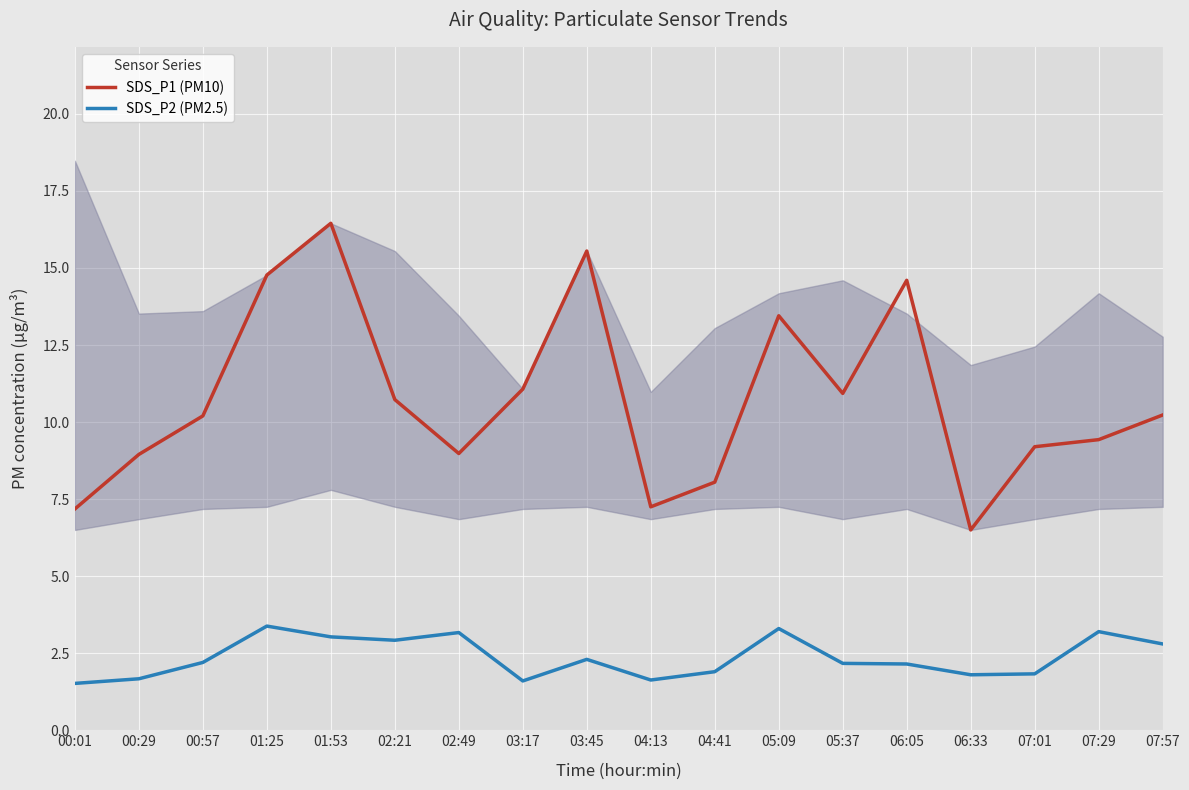

What is the value of the SDS_P1 (PM10) point at the 4th from the left?

14.8